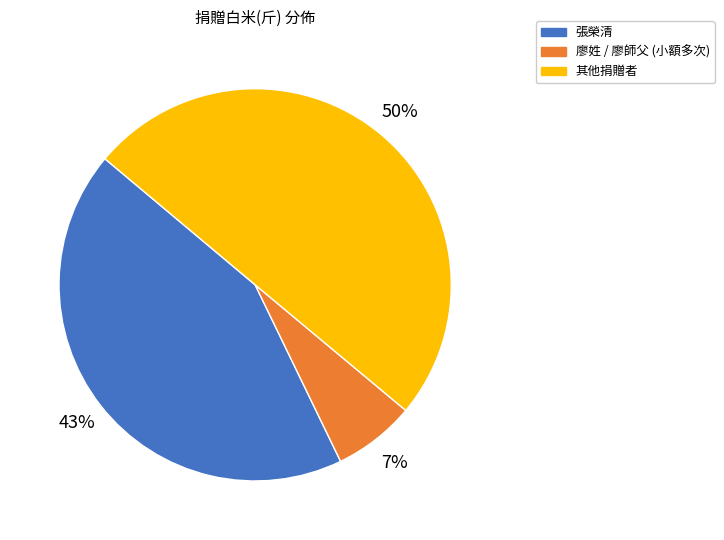

The 其他捐贈者 slice represents 50% of the pie. True or false?

True